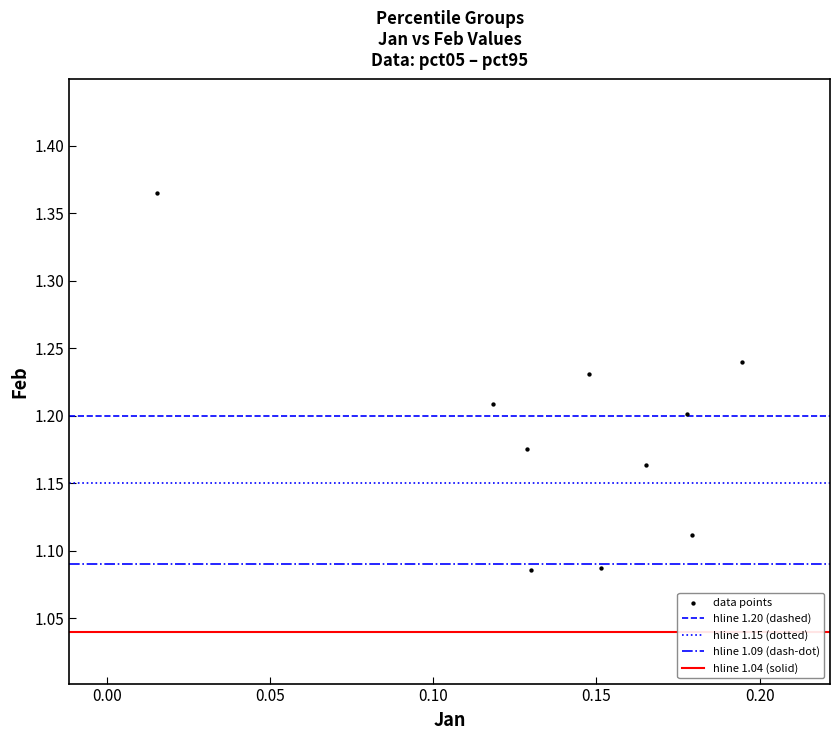

What is the range of Y values (max minus min)?

0.3